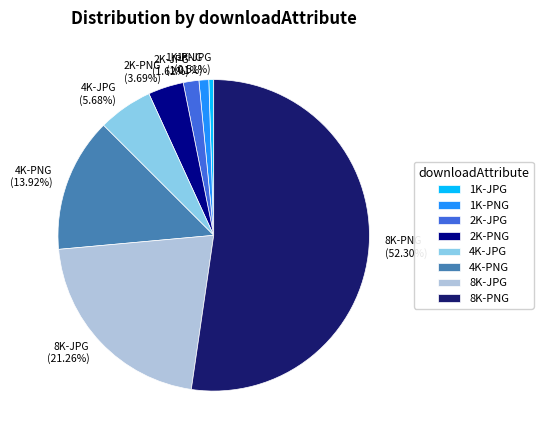

The 2K-PNG slice represents 4% of the pie. True or false?

True